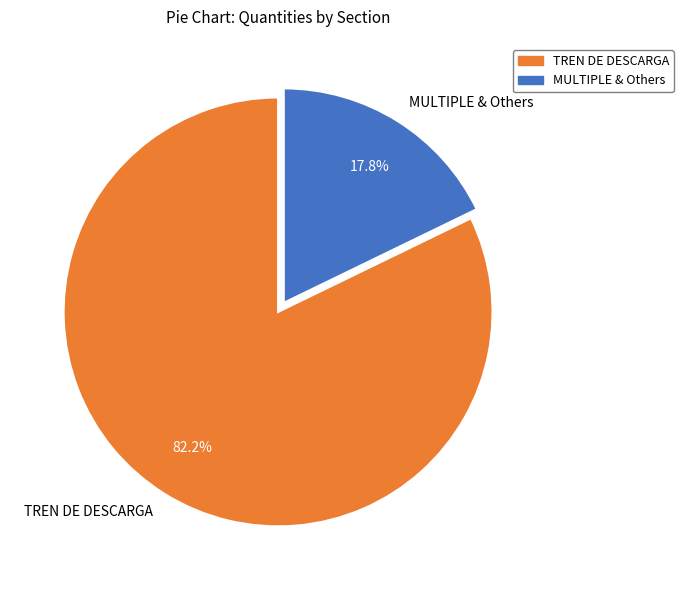

Do MULTIPLE & Others and TREN DE DESCARGA together represent more than half of the pie?

Yes